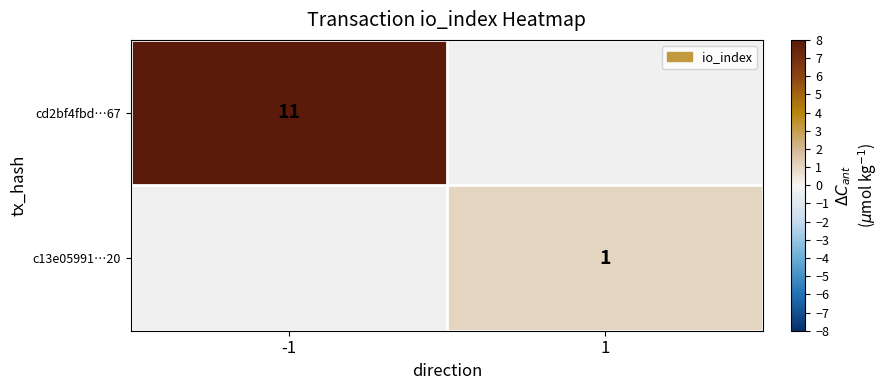

True or false: cd2bf4fbd…67 has a value of 11 at -1.

True